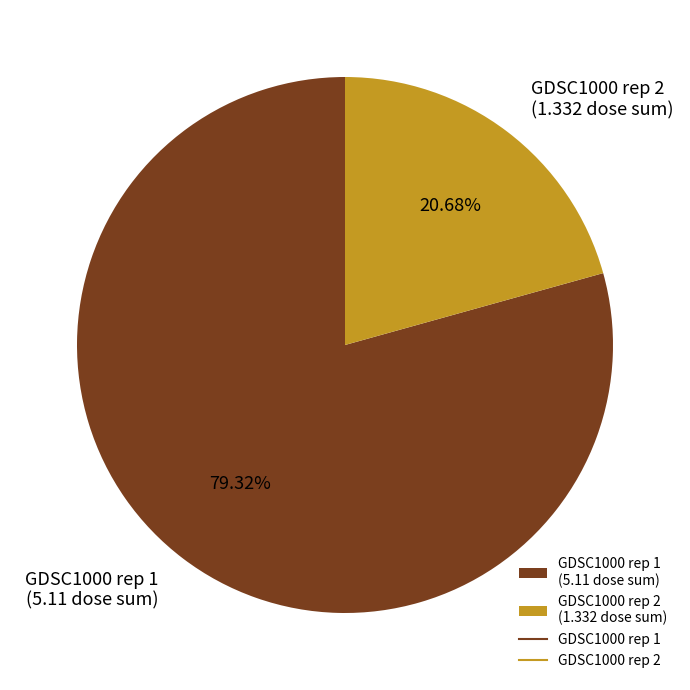

Which has a higher value, GDSC1000 rep 2 or GDSC1000 rep 1?

GDSC1000 rep 1